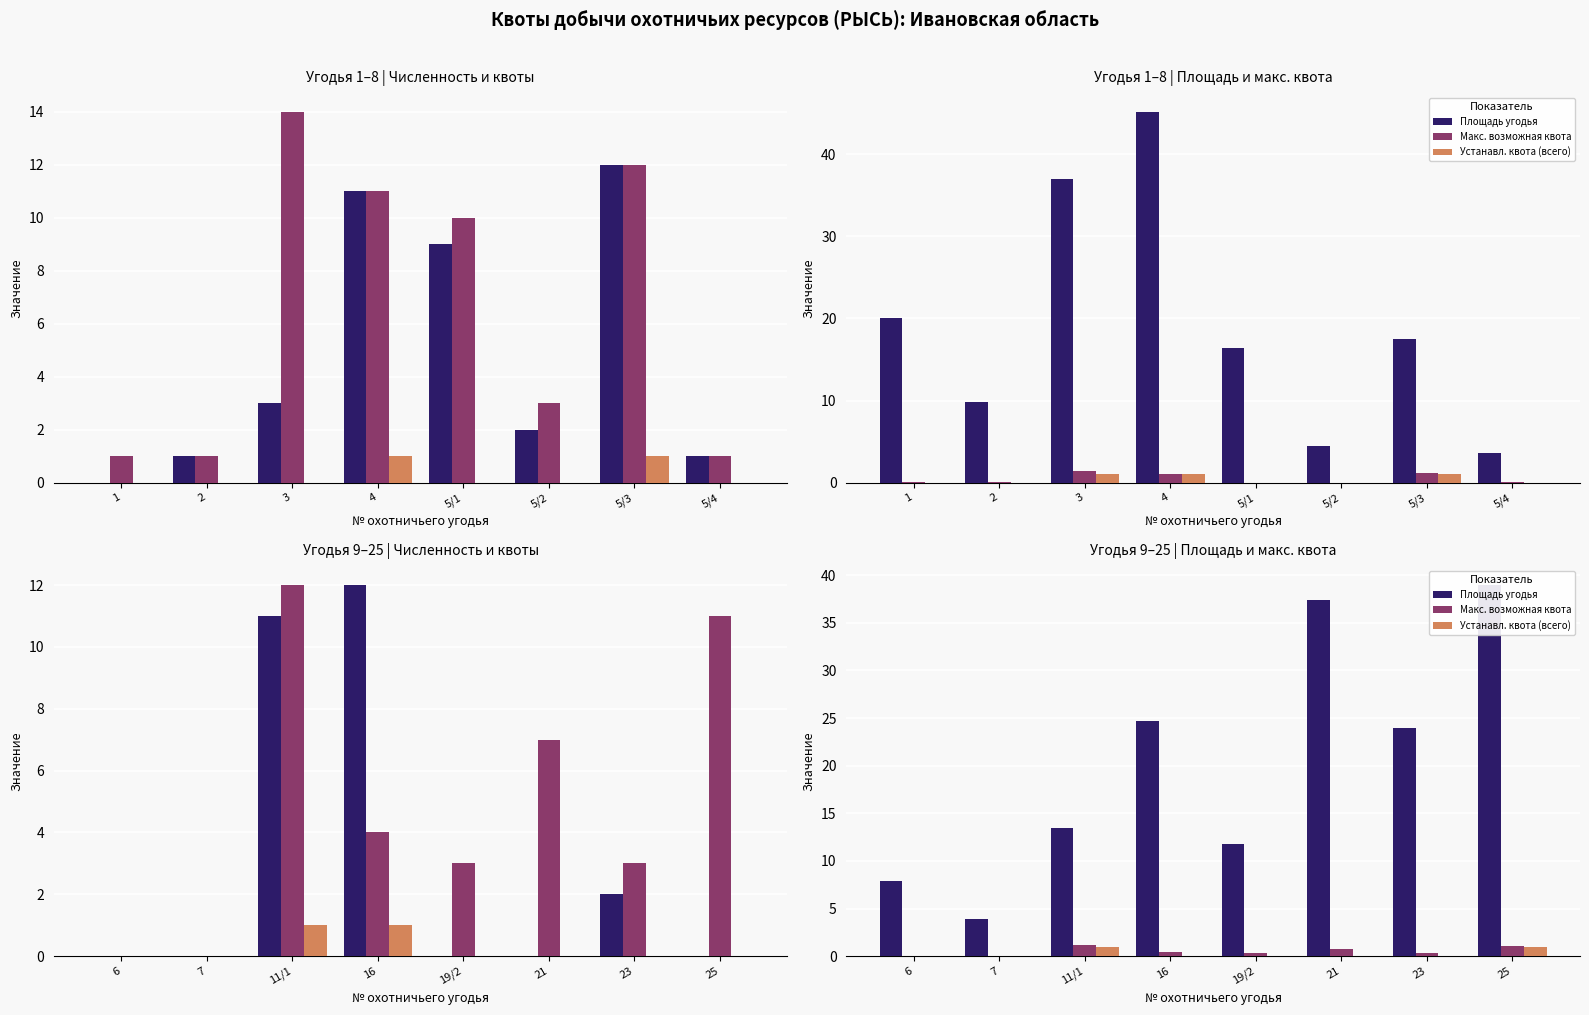

Does the chart contain any negative values?

No